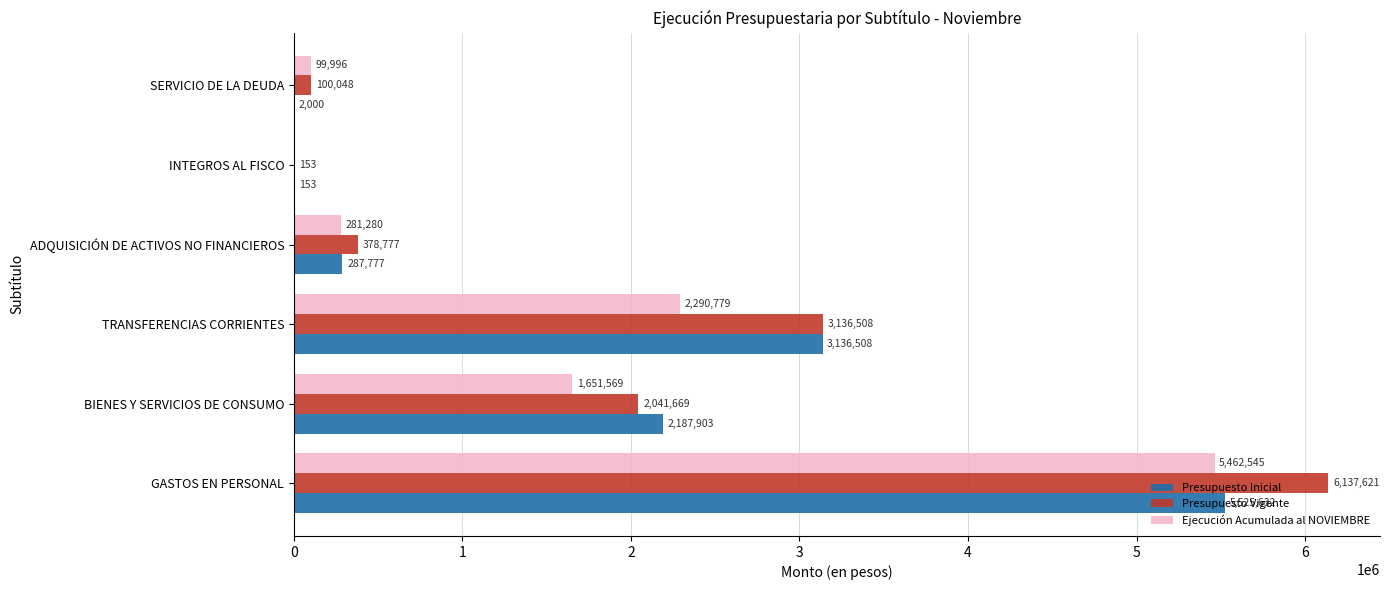

Is the value of Presupuesto Vigente at INTEGROS AL FISCO greater than the value of Ejecución Acumulada al NOVIEMBRE at GASTOS EN PERSONAL?

No